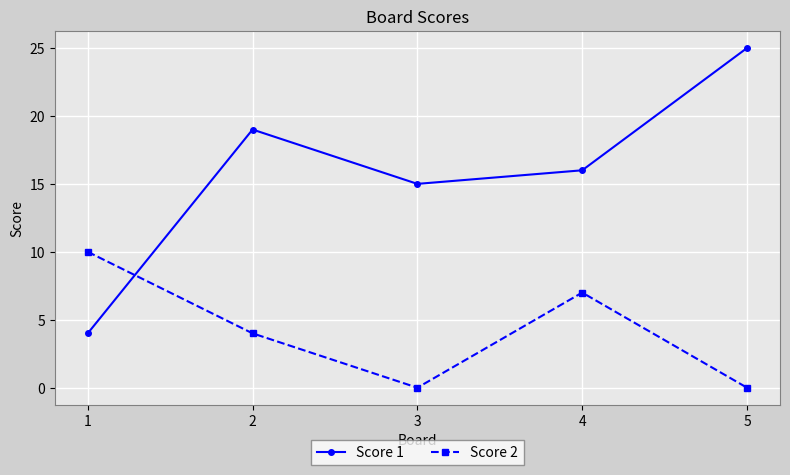

What are all the series names shown in the legend?

Score 1, Score 2